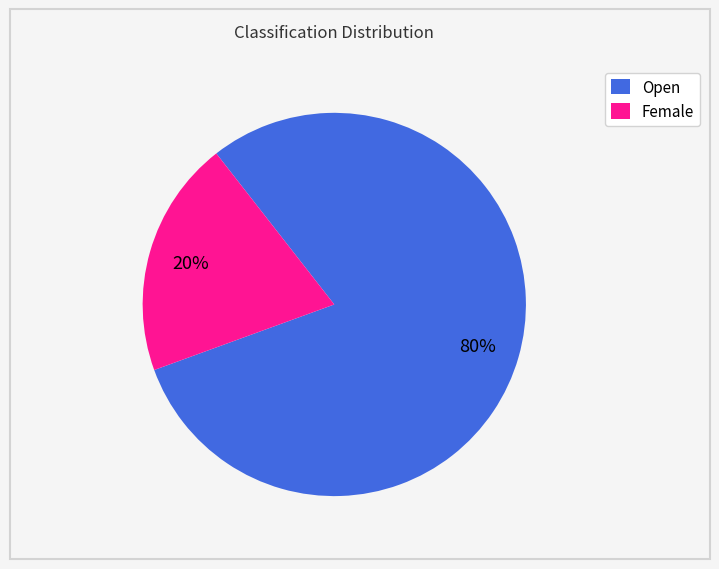

Between Open and Female, which is larger?

Open